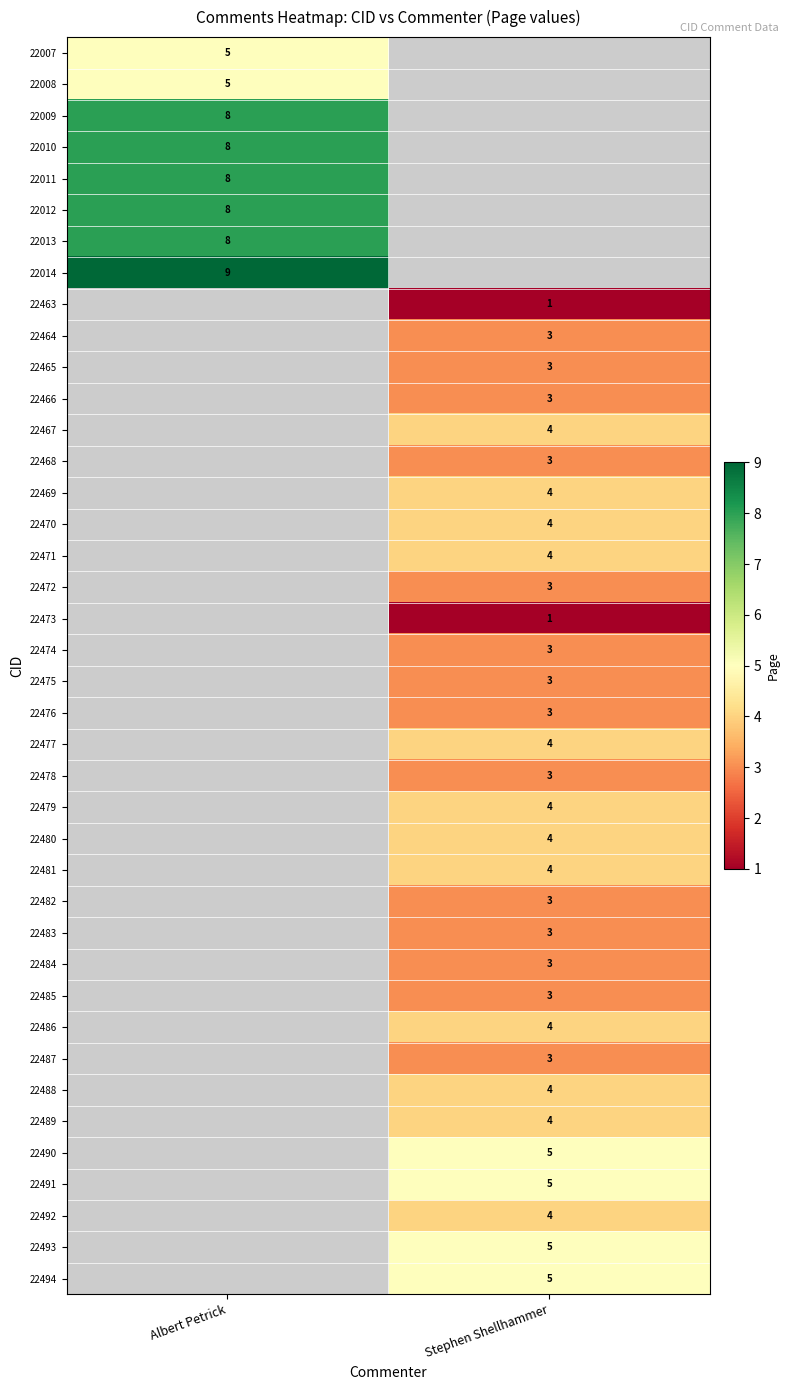

The 22486 series shows 4 at Stephen Shellhammer. True or false?

True